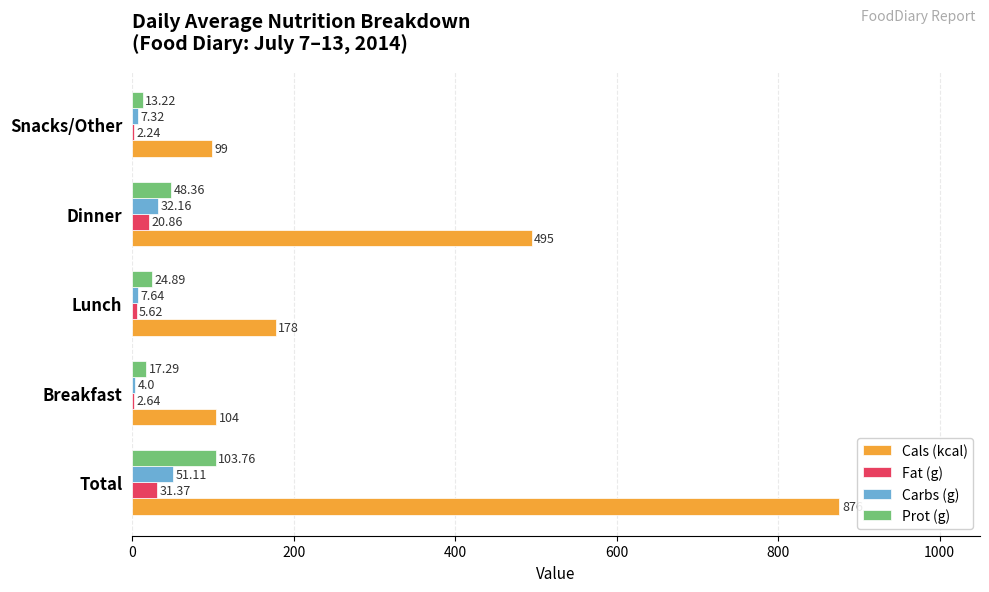

At which label does Fat (g) reach its peak?

Total